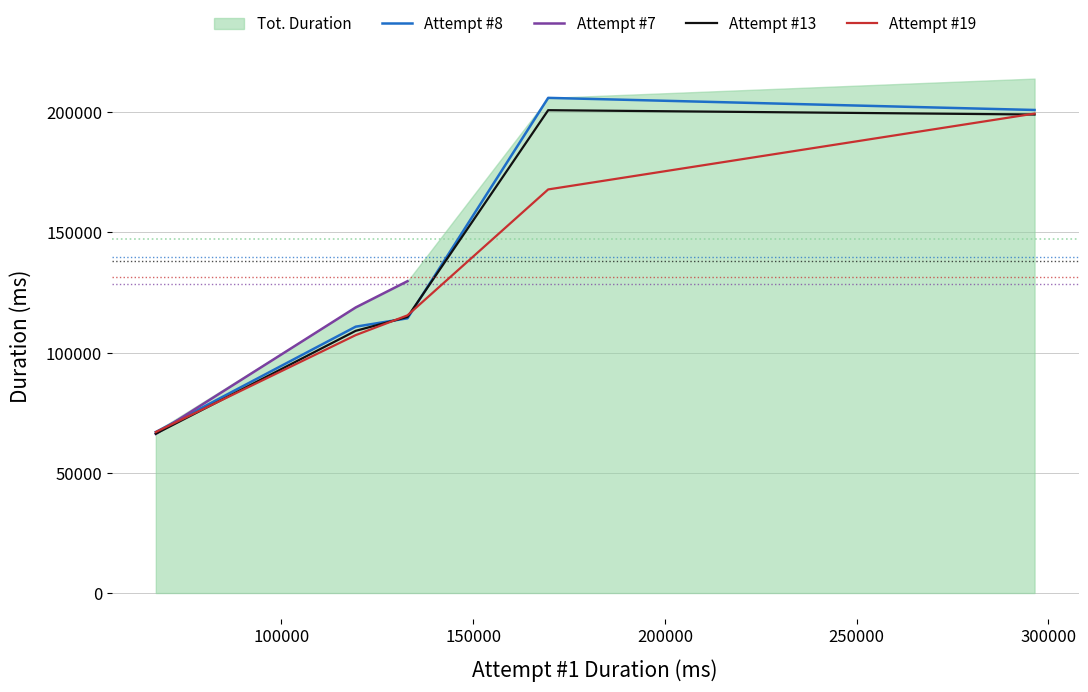

What is the minimum value for Attempt #13?

66260